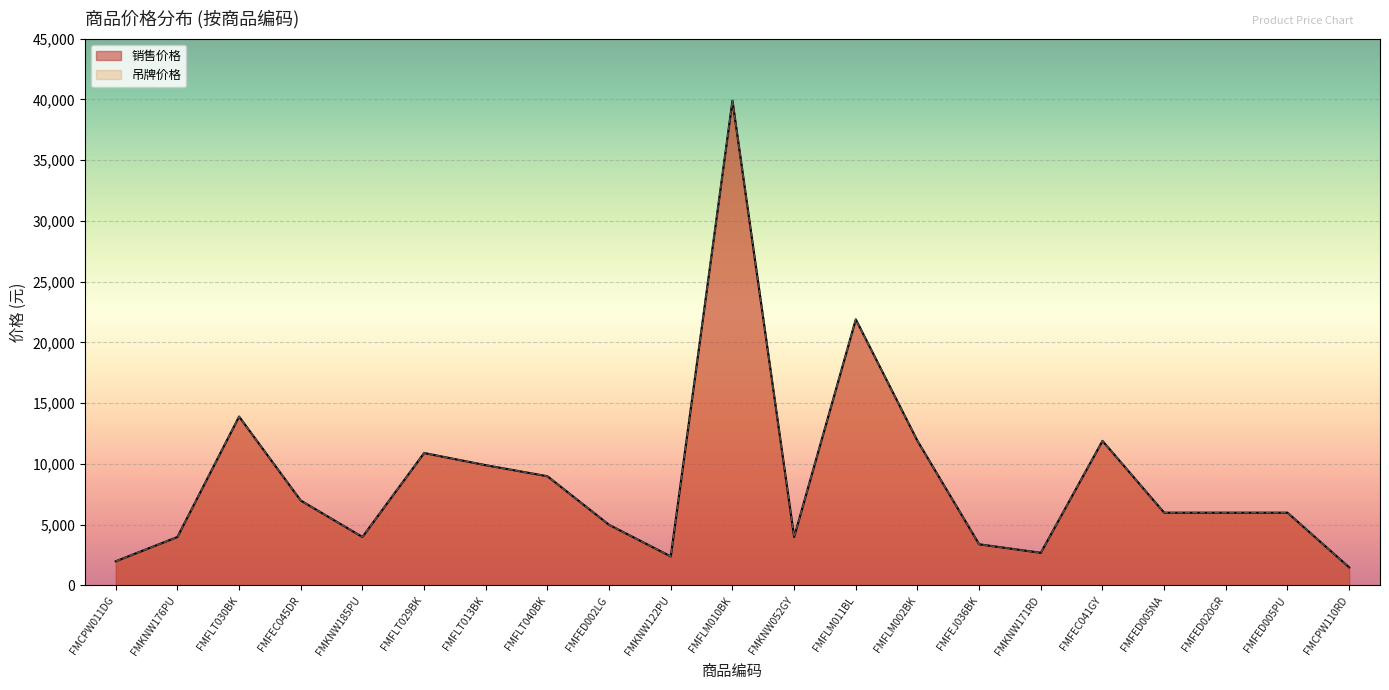

True or false: 吊牌价格 has a value of 18979 at FMFLT029BK.

False